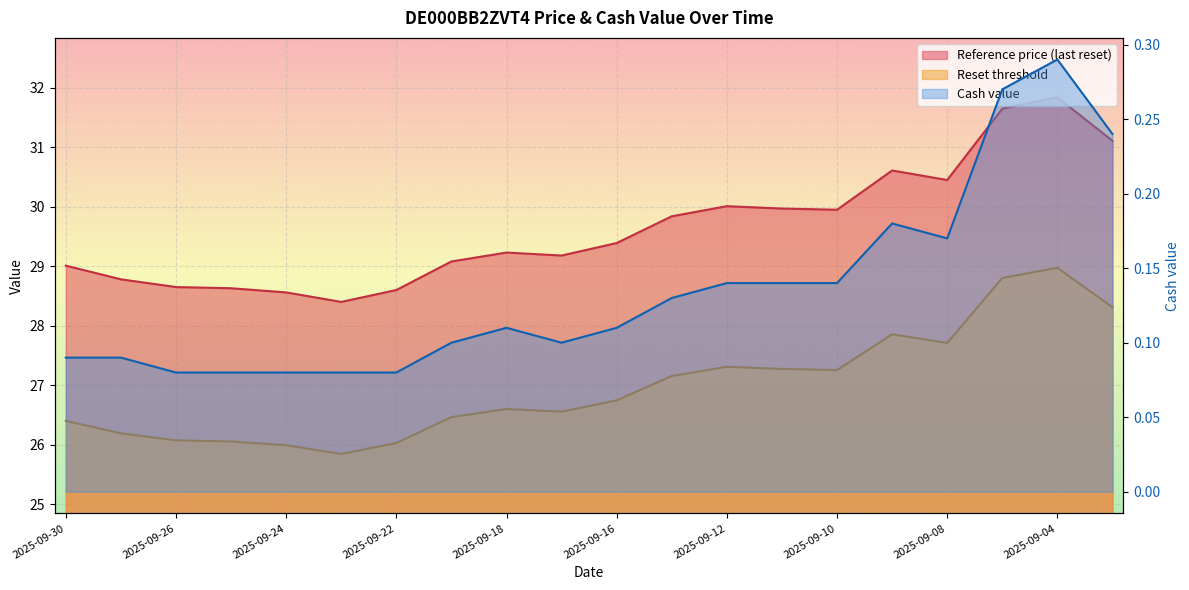

Count the Cash value values in the range 0 to 1.

20